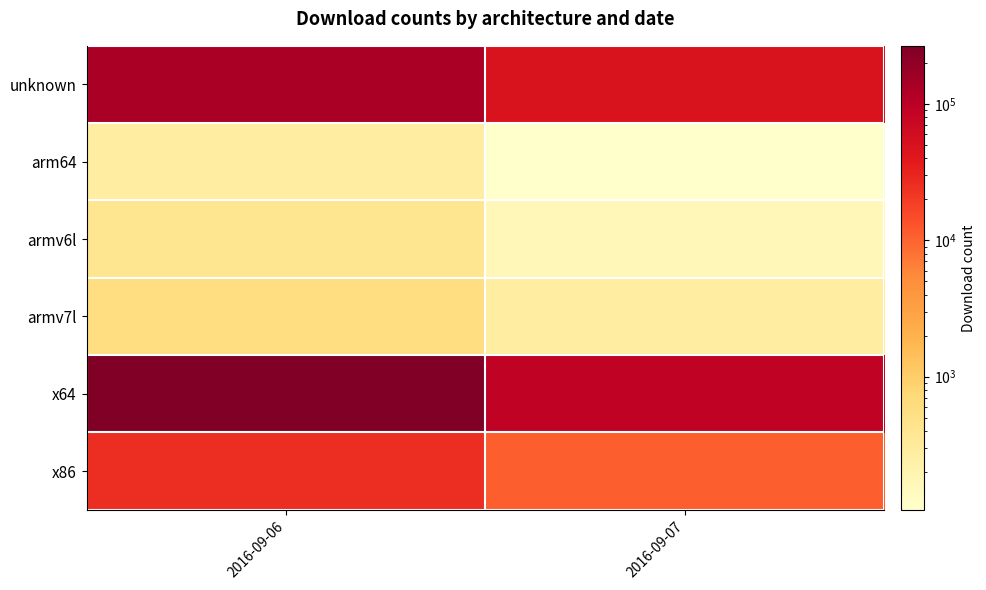

At how many categories does at least one series exceed 45447?

2